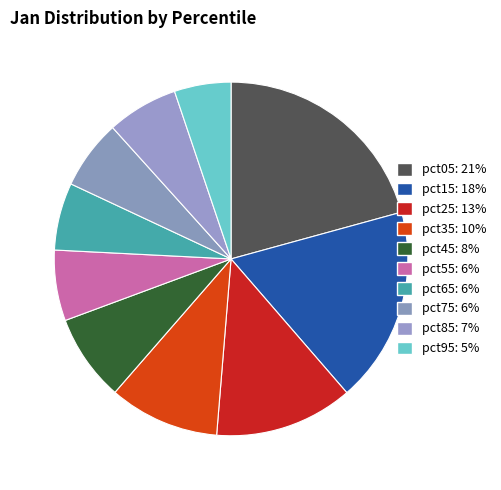

Count the number of slices in the pie.

10